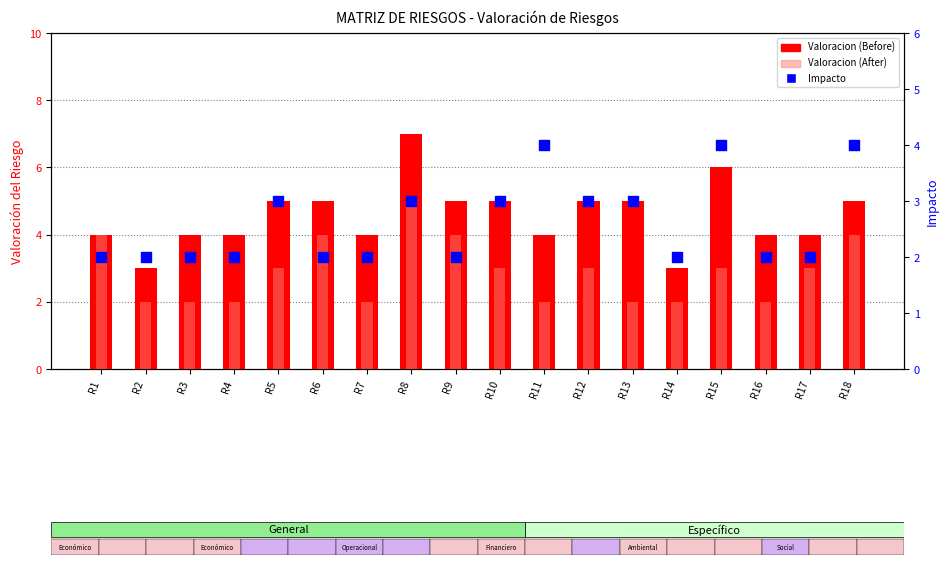

At how many categories does at least one series exceed 6?

1